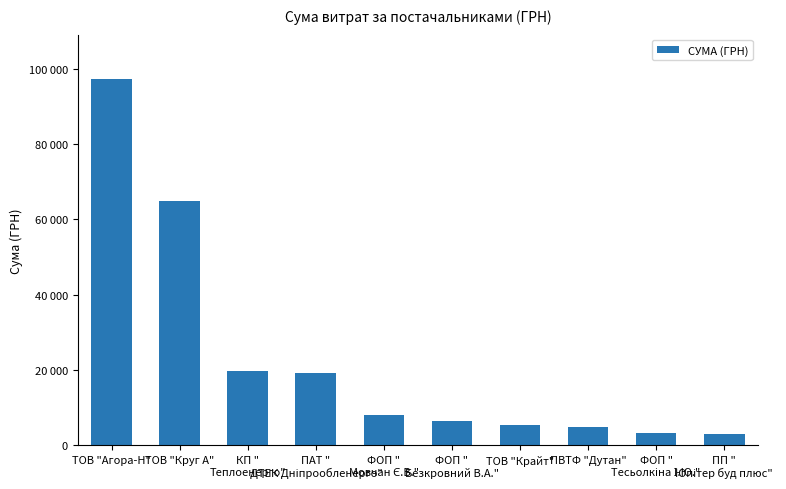

What is the sum of all values?

232174.0